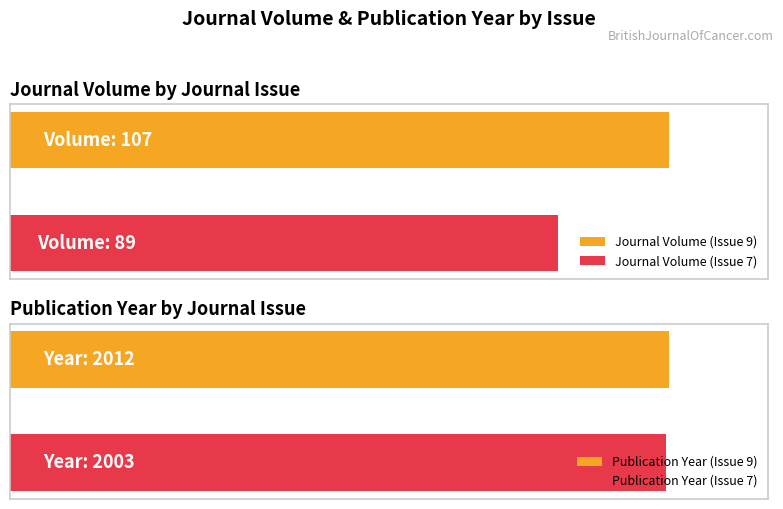

Which series has the widest spread of values?

Journal Volume